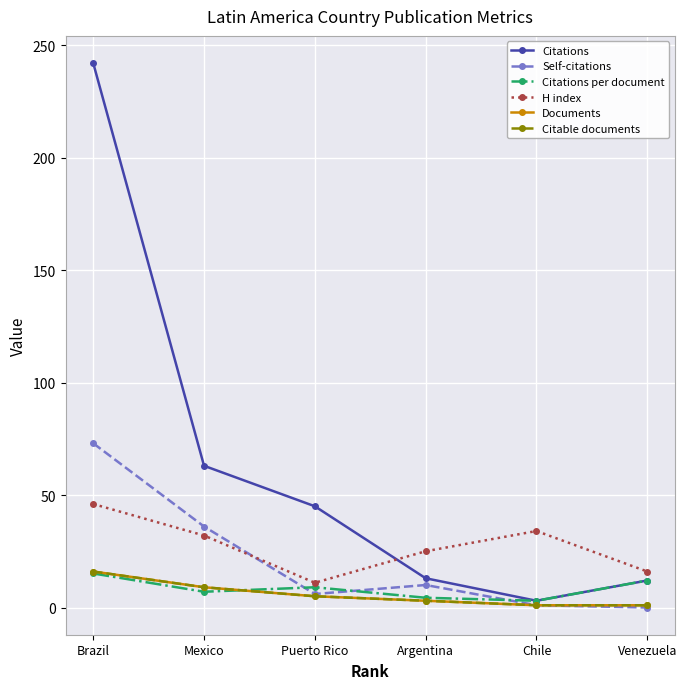

Does the chart have visible grid lines?

Yes